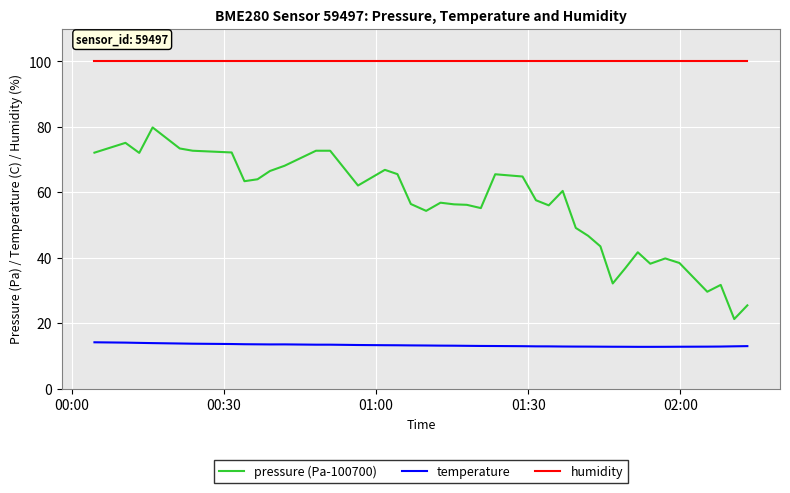

True or false: humidity and pressure (Pa-100700) cross at least once.

False